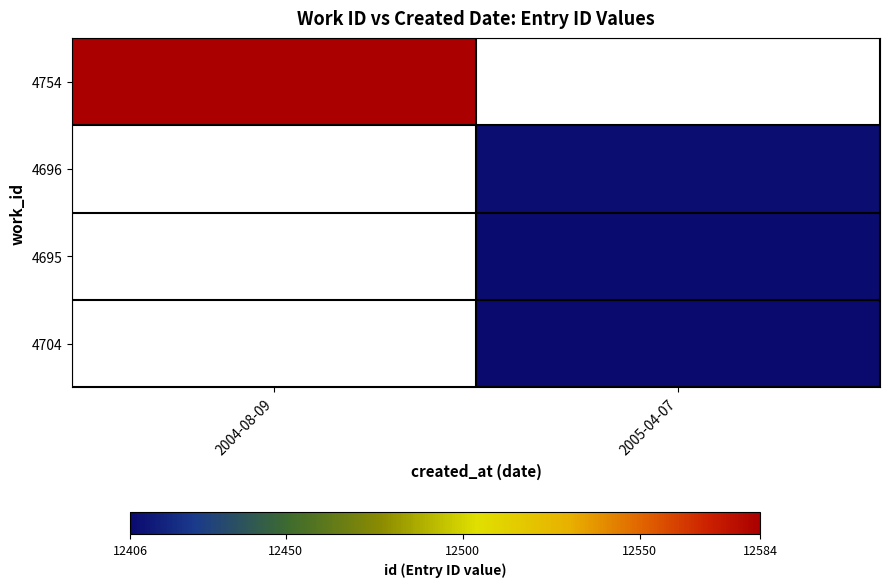

True or false: 4696 has a value of 12408.0 at 2005-04-07.

True